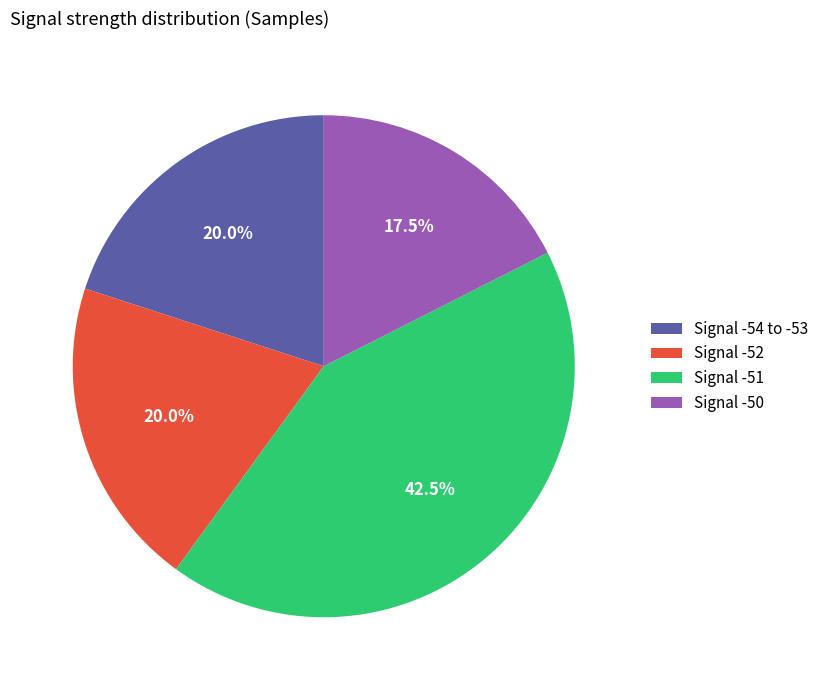

Is there a majority slice in this chart?

No